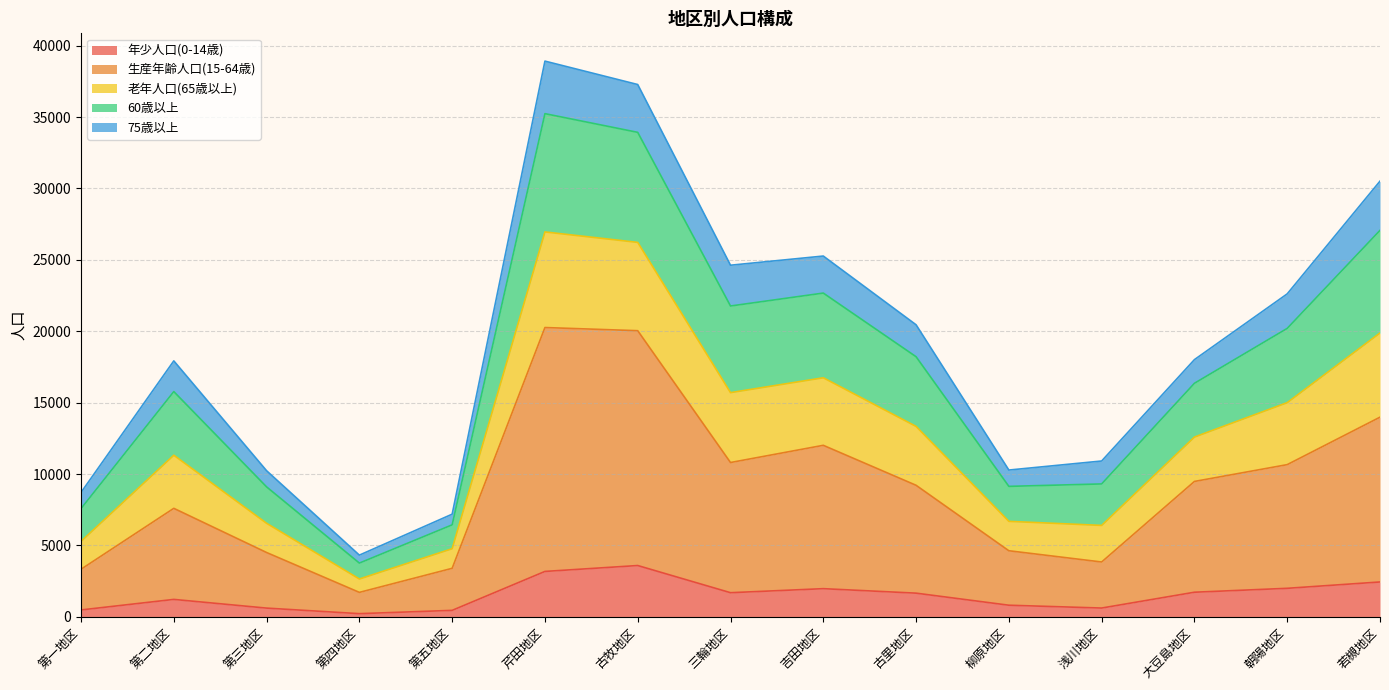

Where is 生産年齢人口(15-64歳) nearest to the value 10988?

三輪地区